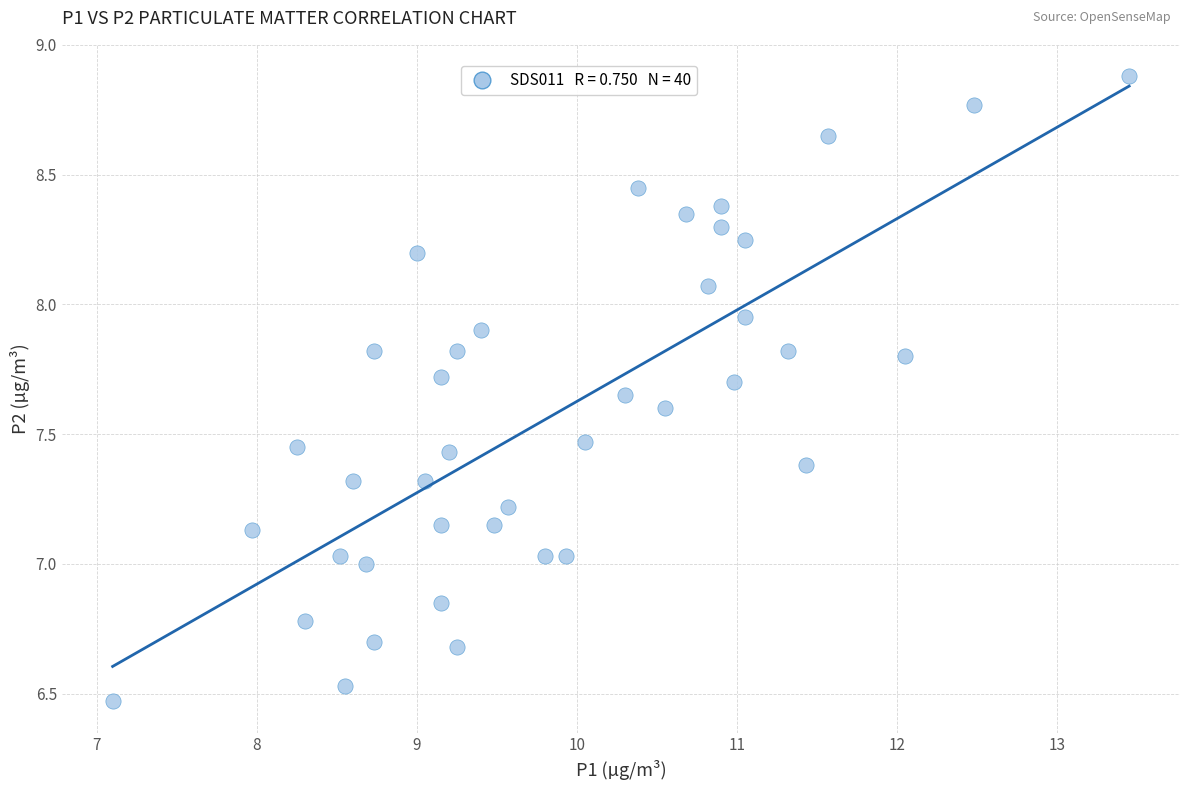

What is the range of X values (max minus min)?

6.3